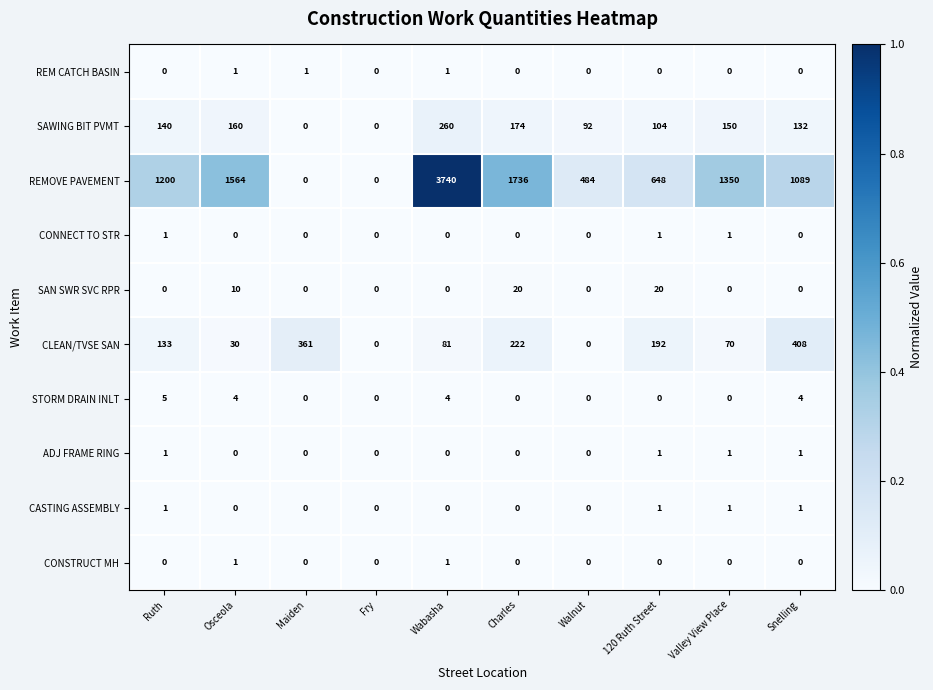

The REMOVE PAVEMENT series shows 6675 at Wabasha. True or false?

False